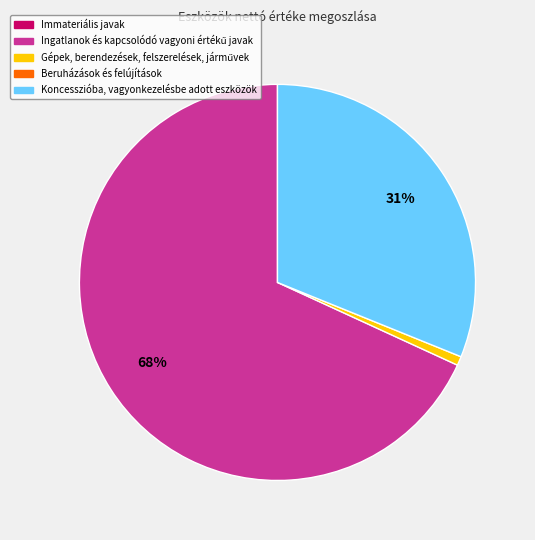

Is there a majority slice in this chart?

Yes